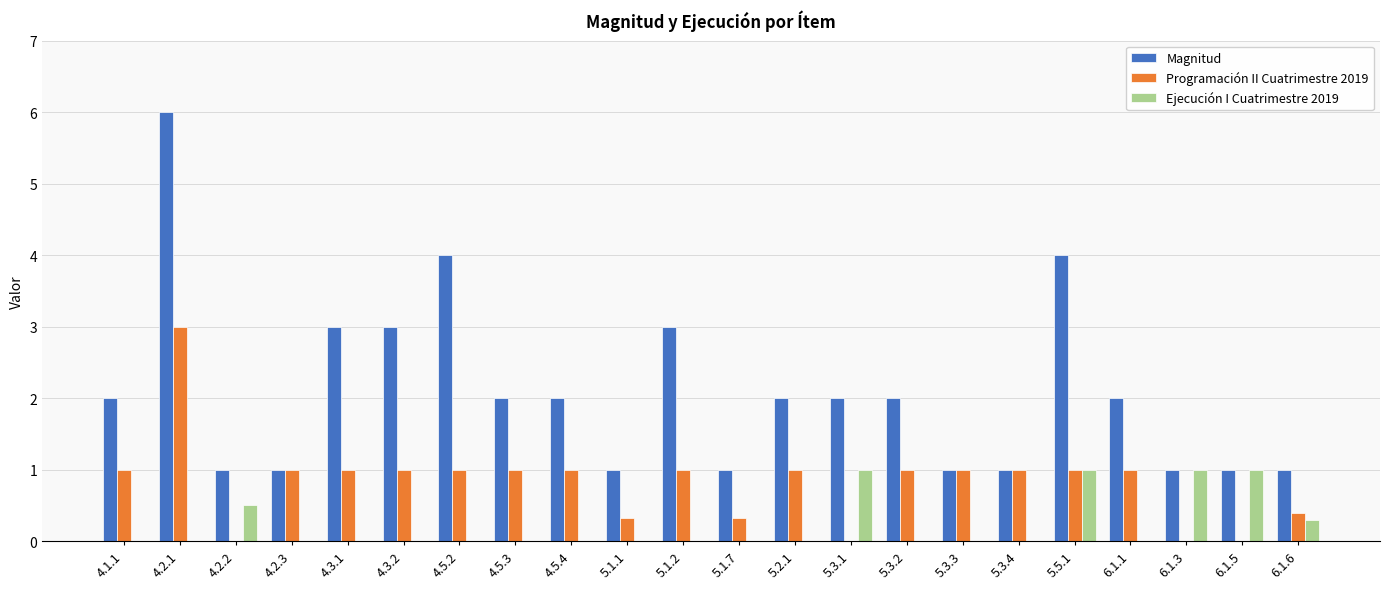

Reading left to right, transcribe all the data shown in this chart.

Magnitud: 4.1.1=2.0	4.2.1=6.0	4.2.2=1.0	4.2.3=1.0	4.3.1=3.0	4.3.2=3.0	4.5.2=4.0	4.5.3=2.0	4.5.4=2.0	5.1.1=1.0	5.1.2=3.0	5.1.7=1.0	5.2.1=2.0	5.3.1=2.0	5.3.2=2.0	5.3.3=1.0	5.3.4=1.0	5.5.1=4.0	6.1.1=2.0	6.1.3=1.0	6.1.5=1.0	6.1.6=1.0
Programación II Cuatrimestre 2019: 4.1.1=1.0	4.2.1=3.0	4.2.2=0.0	4.2.3=1.0	4.3.1=1.0	4.3.2=1.0	4.5.2=1.0	4.5.3=1.0	4.5.4=1.0	5.1.1=0.3	5.1.2=1.0	5.1.7=0.3	5.2.1=1.0	5.3.1=0.0	5.3.2=1.0	5.3.3=1.0	5.3.4=1.0	5.5.1=1.0	6.1.1=1.0	6.1.3=0.0	6.1.5=0.0	6.1.6=0.4
Ejecución I Cuatrimestre 2019: 4.1.1=0.0	4.2.1=0.0	4.2.2=0.5	4.2.3=0.0	4.3.1=0.0	4.3.2=0.0	4.5.2=0.0	4.5.3=0.0	4.5.4=0.0	5.1.1=0.0	5.1.2=0.0	5.1.7=0.0	5.2.1=0.0	5.3.1=1.0	5.3.2=0.0	5.3.3=0.0	5.3.4=0.0	5.5.1=1.0	6.1.1=0.0	6.1.3=1.0	6.1.5=1.0	6.1.6=0.3